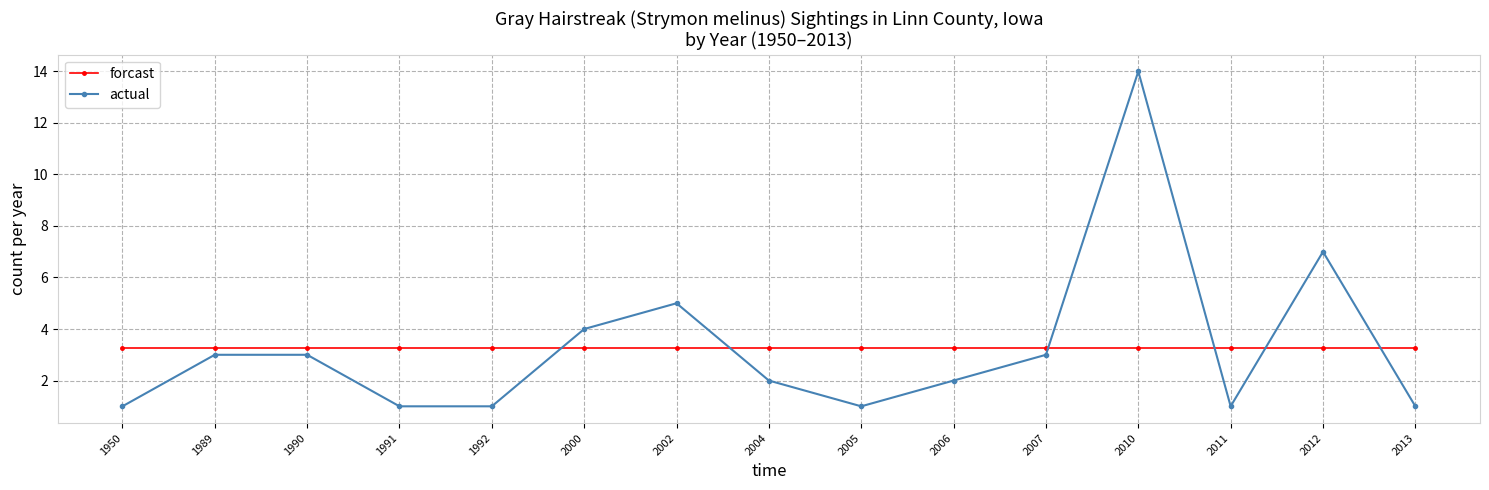

Count the number of categories in the chart.

15